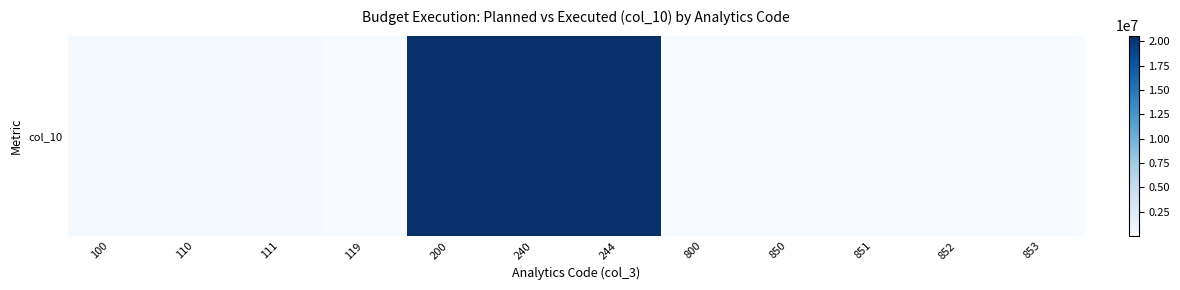

List the labels in order of value, largest first.

200, 240, 244, 100, 110, 111, 119, 800, 850, 852, 853, 851